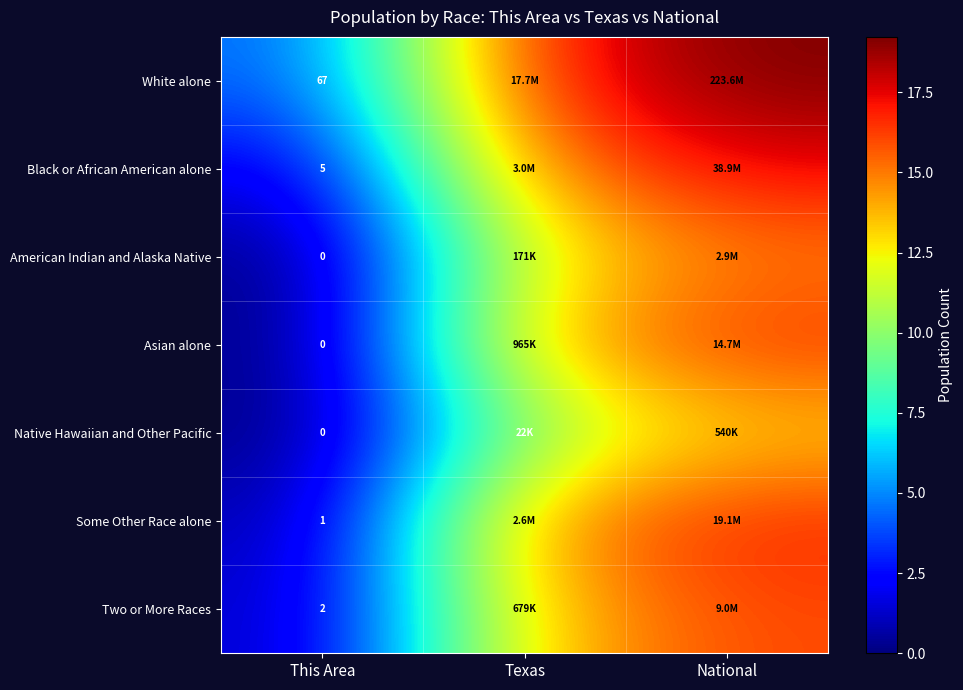

True or false: Some Other Race alone has a value of 16.8 at National.

True